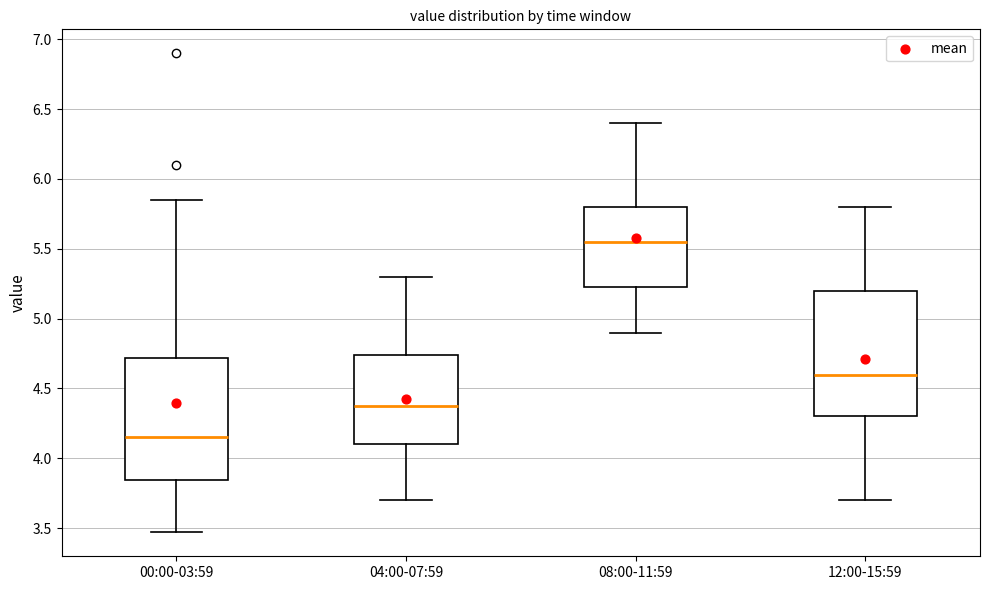

Reading left to right, transcribe this box plot: for each box, give where its median line is, the range the box spans, and where its two whiskers end, as read against the y-axis. The values are not printed on the chart, so give them approximately, as read against the axis.

00:00-03:59: median 4.15, box 3.85 to 4.70, whiskers 3.45 to 5.85
04:00-07:59: median 4.40, box 4.10 to 4.75, whiskers 3.70 to 5.30
08:00-11:59: median 5.55, box 5.25 to 5.80, whiskers 4.90 to 6.40
12:00-15:59: median 4.60, box 4.30 to 5.20, whiskers 3.70 to 5.80